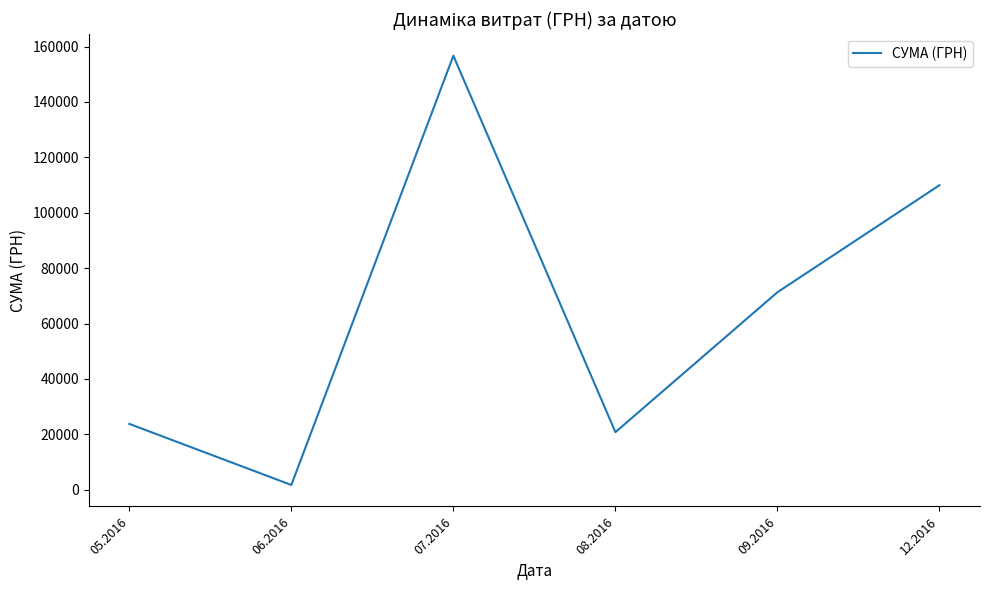

The chart shows a value of 6637.3 at 08.2016. True or false?

False